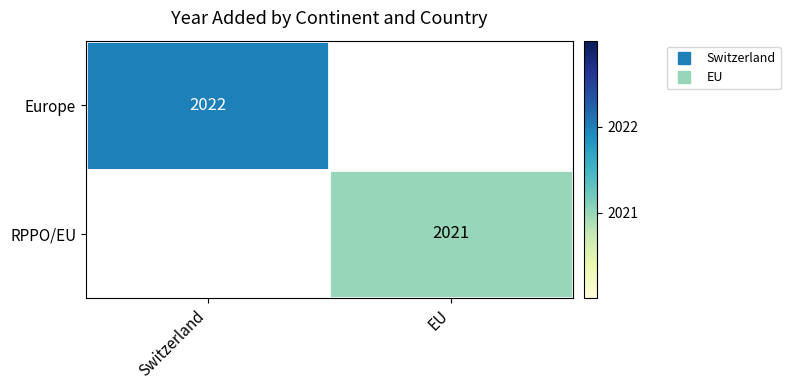

Which category has the highest value across all series?

Switzerland